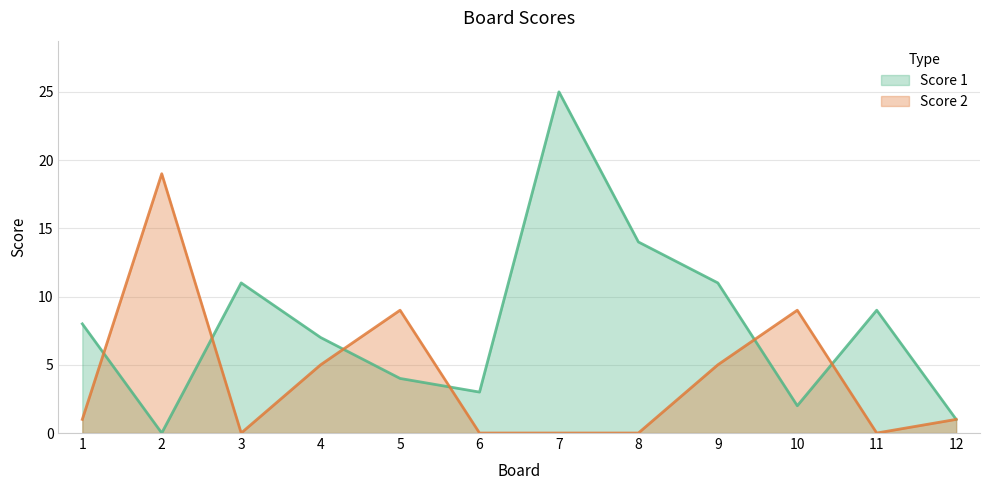

Which series changed the most between 2 and 7?

Score 1